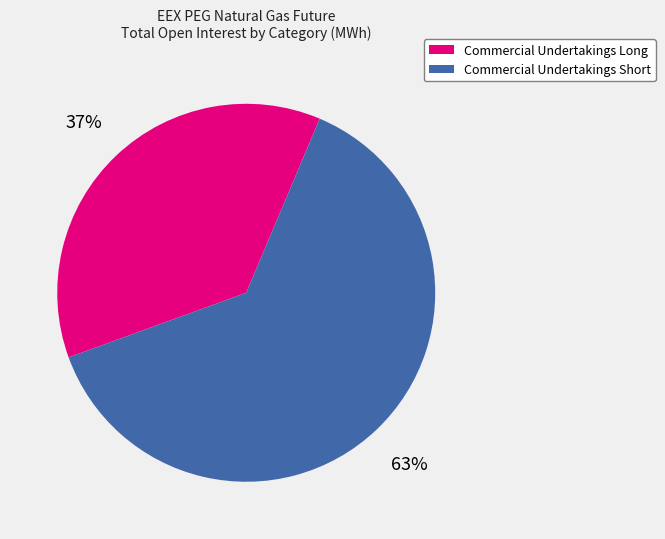

Rank the categories by value from highest to lowest.

Commercial Undertakings Short, Commercial Undertakings Long